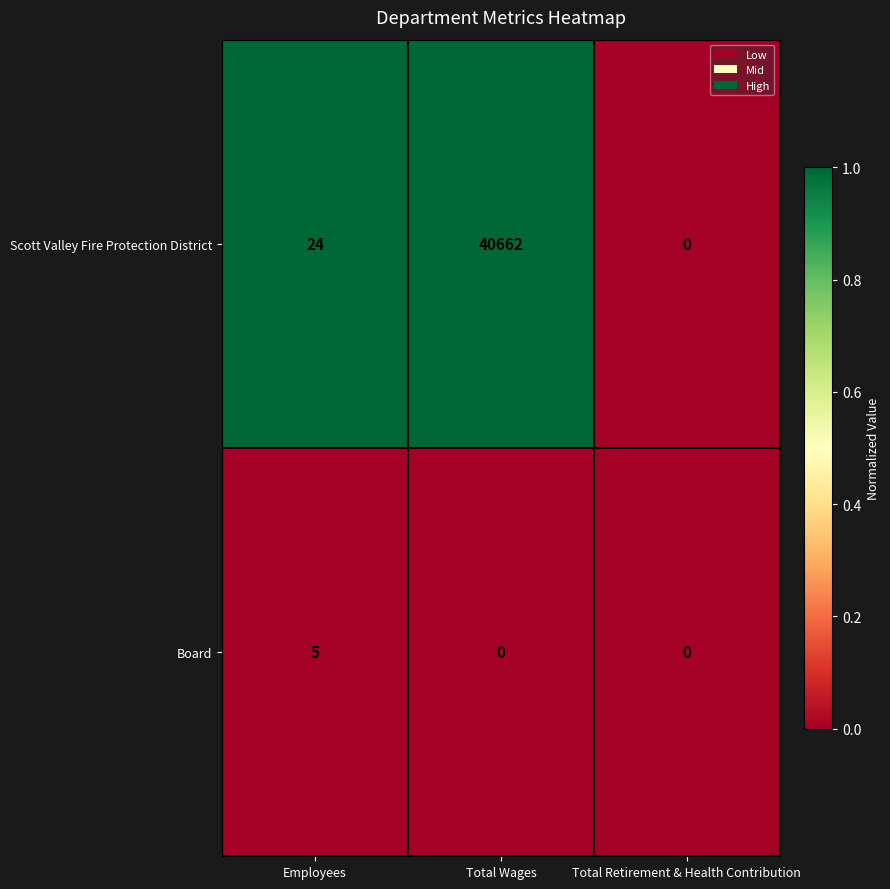

Reading left to right, extract all data points from this chart.

Scott Valley Fire Protection District: 24	40662	0
Board: 5	0	0